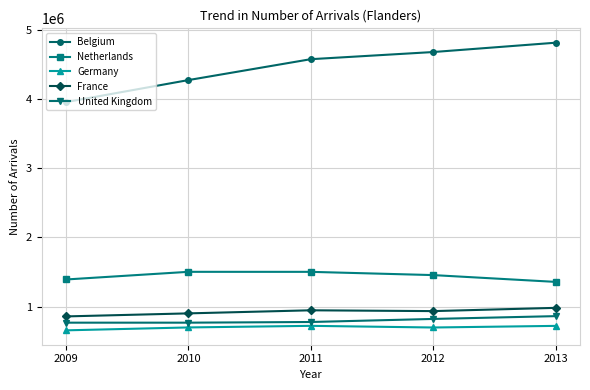

What is the smallest value displayed?

658855